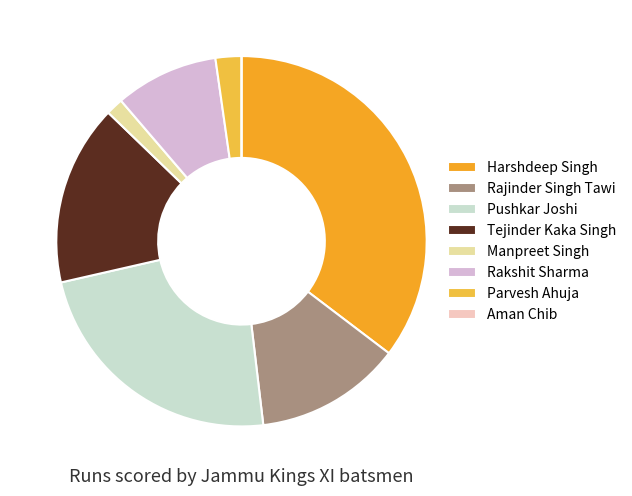

To the nearest percent, what portion does Rakshit Sharma represent?

9%